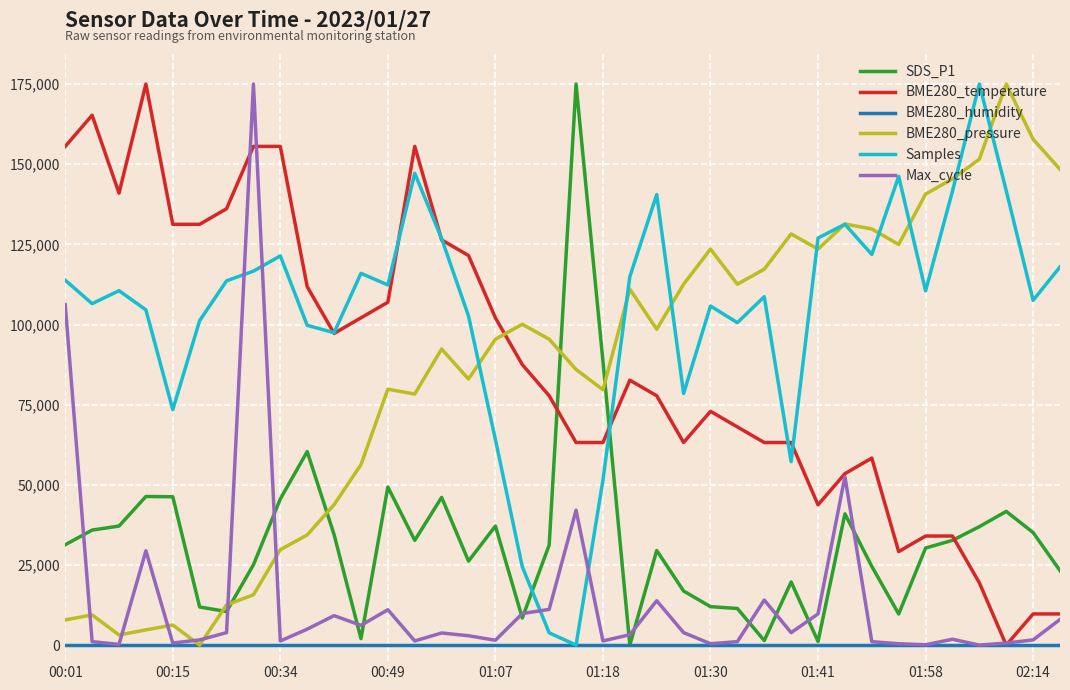

Which series has the largest total across all categories?

Samples